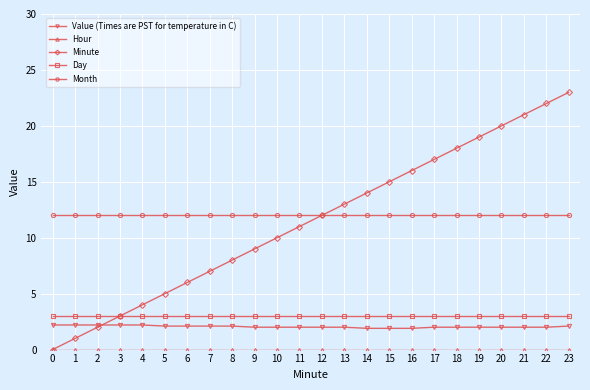

What is the total value across all series at 11?

28.0